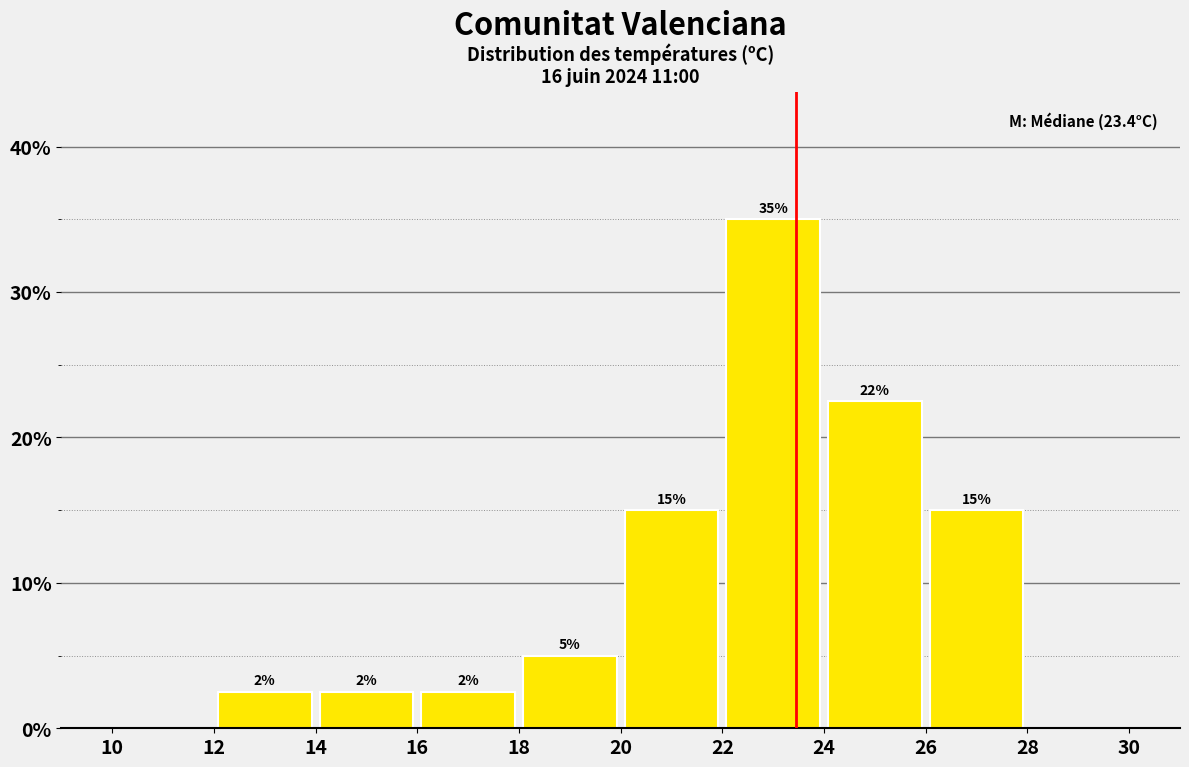

Over which range of the x-axis is the bar tallest?

22 to 24